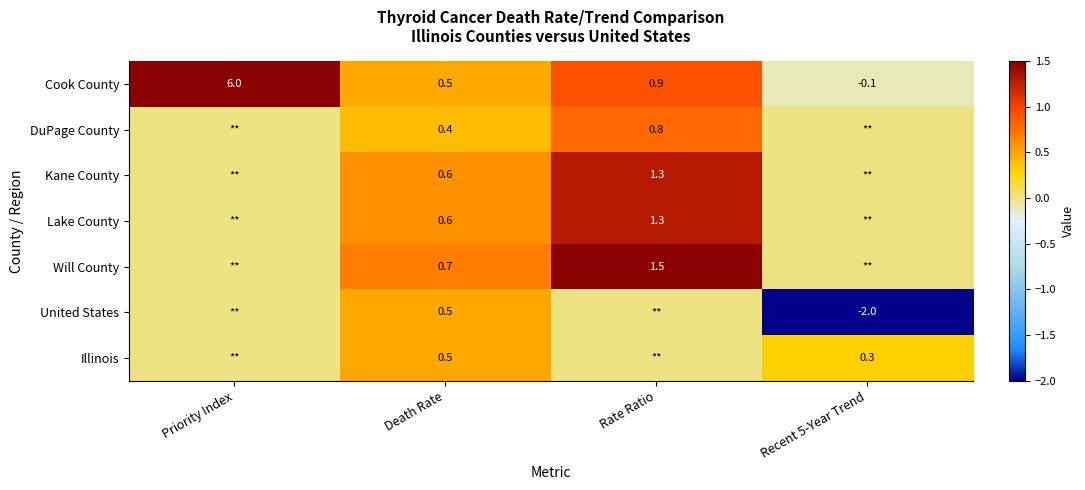

What is the total value across all series at Death Rate?

3.8